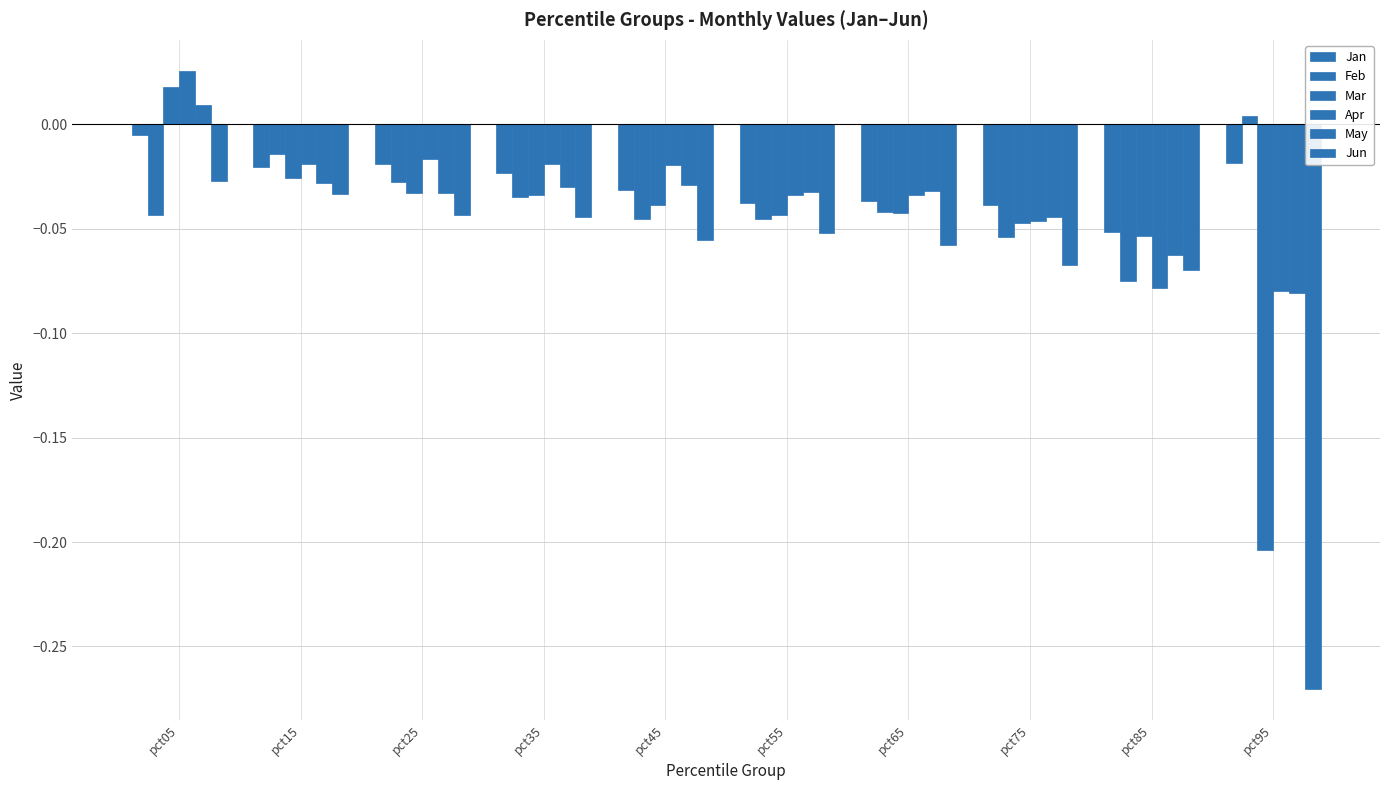

How many data points does each series have?

10